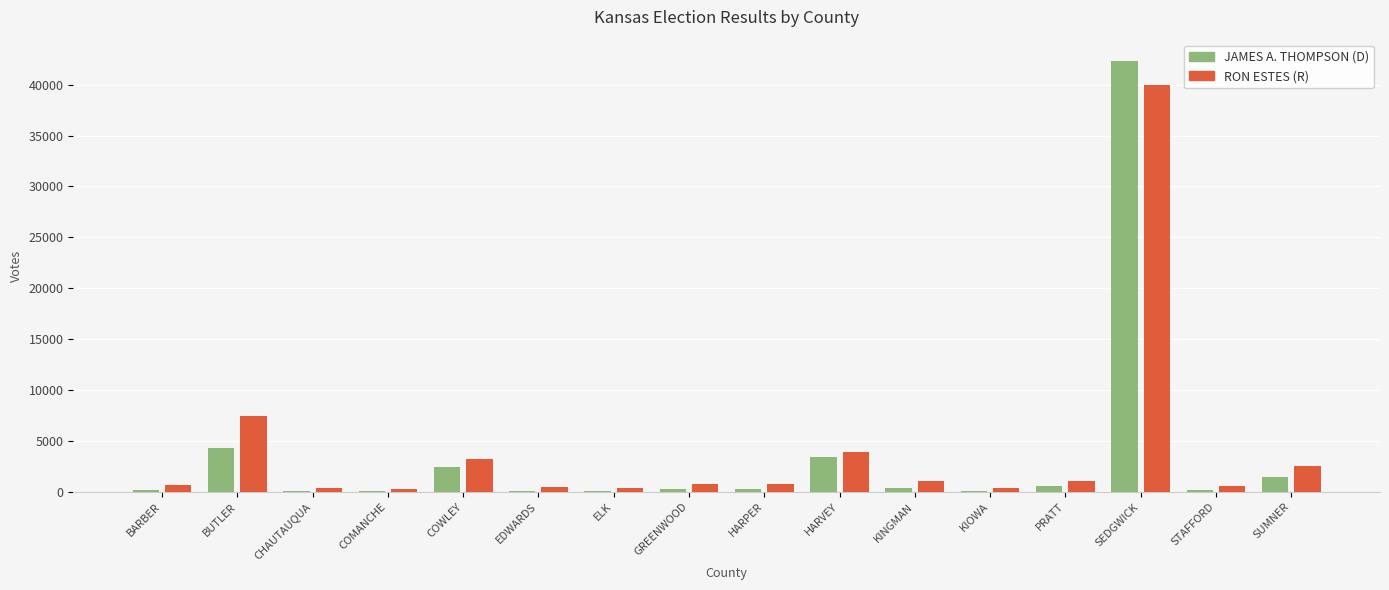

How many groups of bars are there?

16